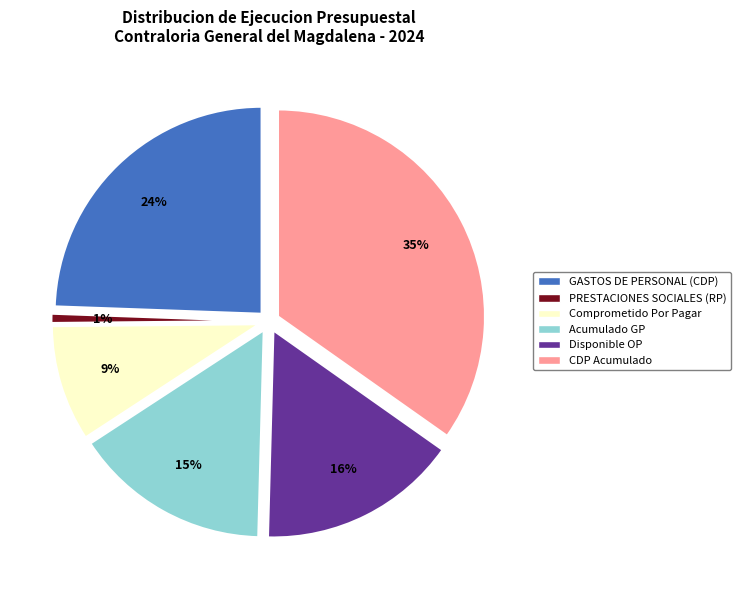

Rank the categories by value from lowest to highest.

PRESTACIONES SOCIALES (RP), Comprometido Por Pagar, Acumulado GP, Disponible OP, GASTOS DE PERSONAL (CDP), CDP Acumulado